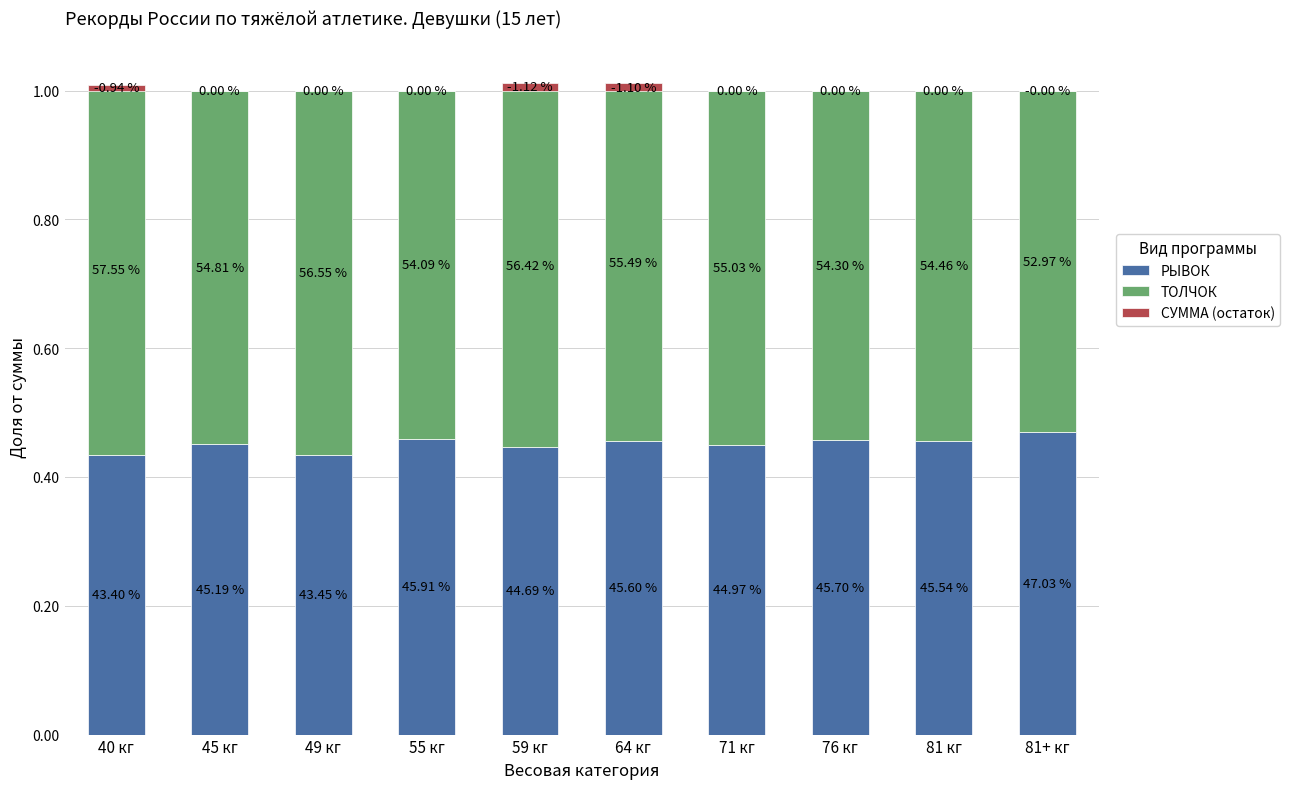

Which series has the widest spread of values?

ТОЛЧОК